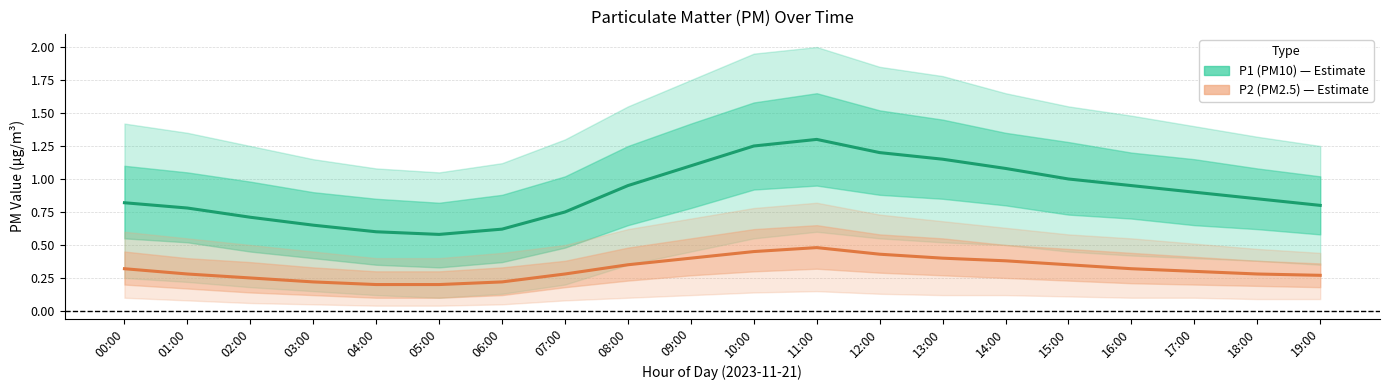

Count the P2 (PM2.5) values in the range 0 to 1.

20